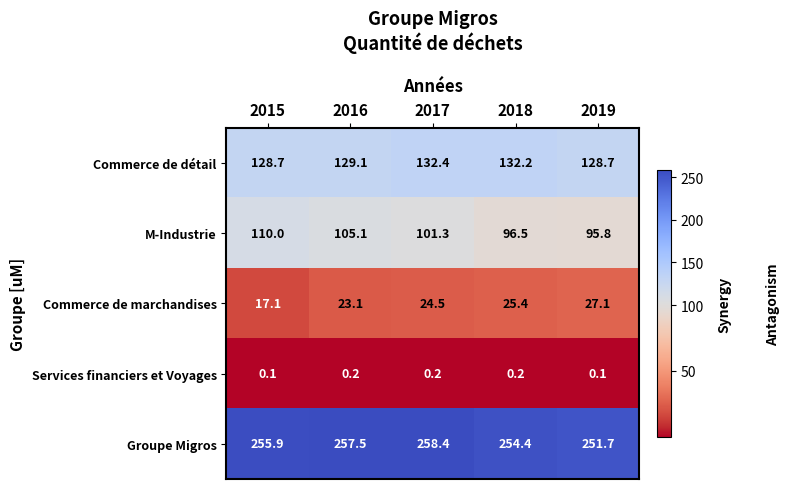

What is the total value across all series at 2017?

516.8